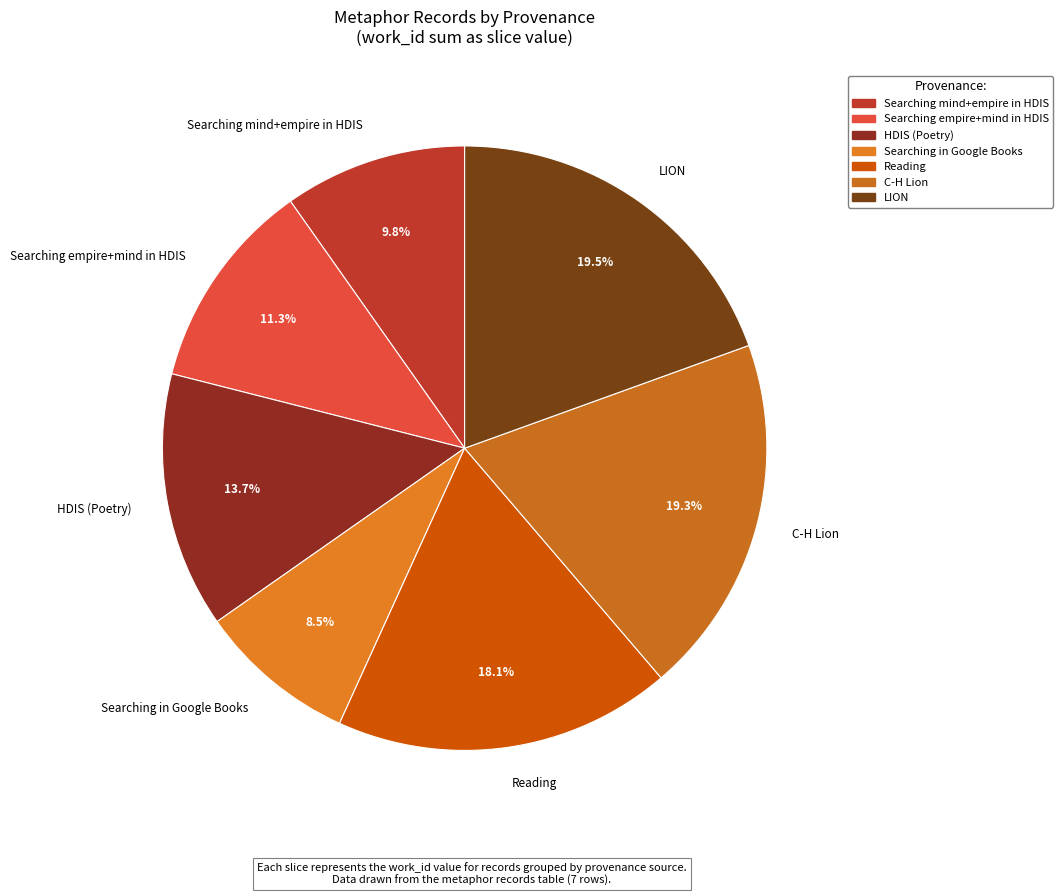

Does HDIS (Poetry) represent more than half of the total?

No